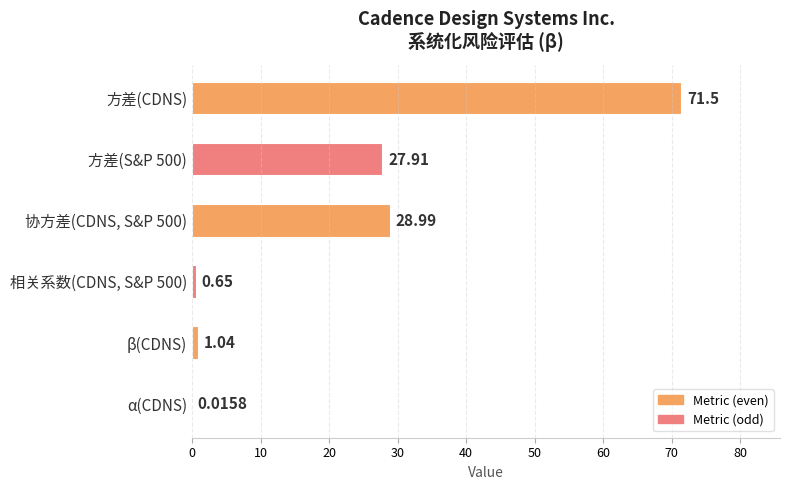

Between 协方差(CDNS, S&P 500) and 方差(CDNS), which is larger?

方差(CDNS)